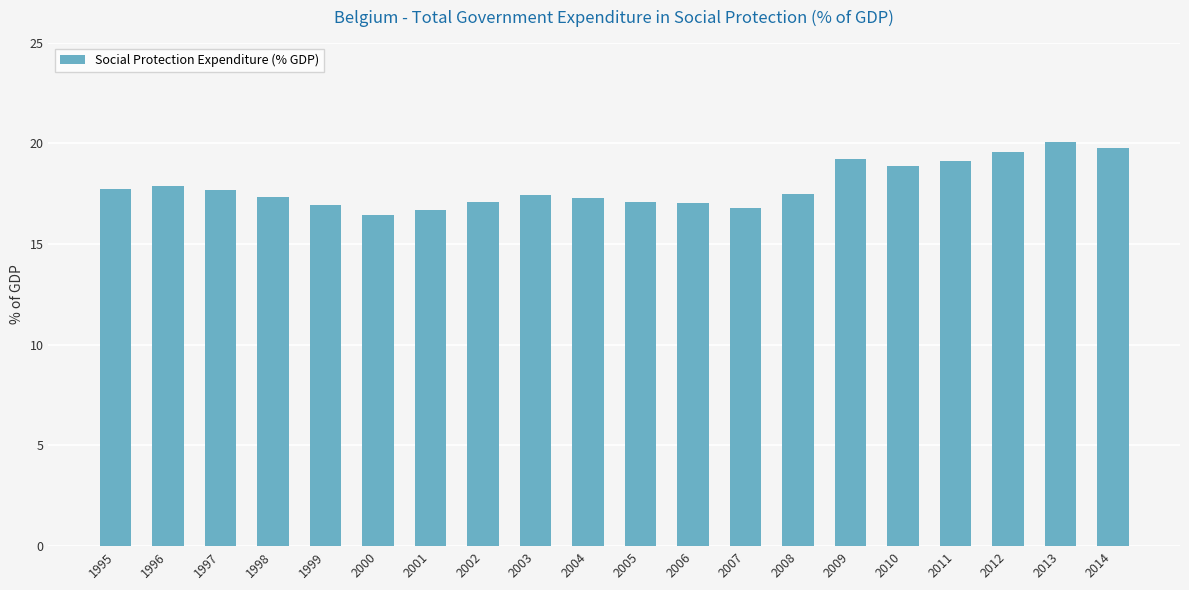

Which label corresponds to the largest value in the chart?

2013